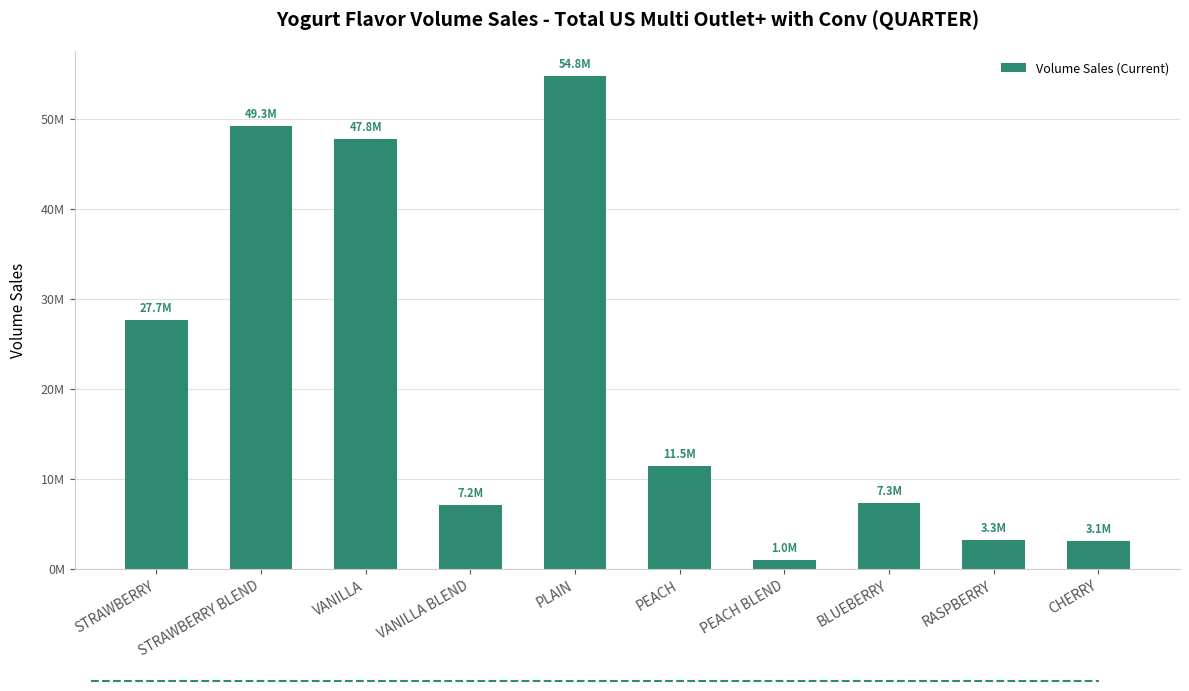

Between BLUEBERRY and PEACH, which is larger?

PEACH